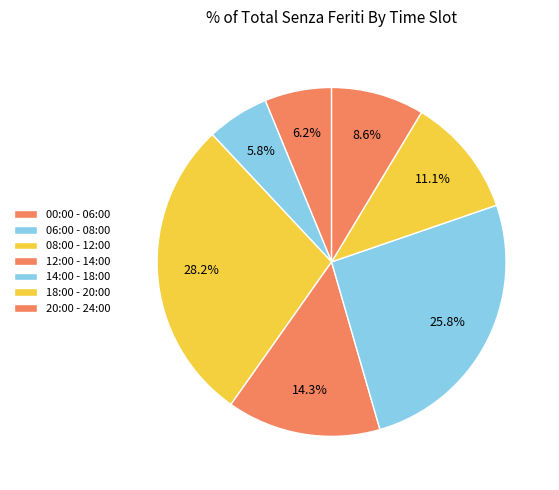

How many segments does this pie chart have?

7